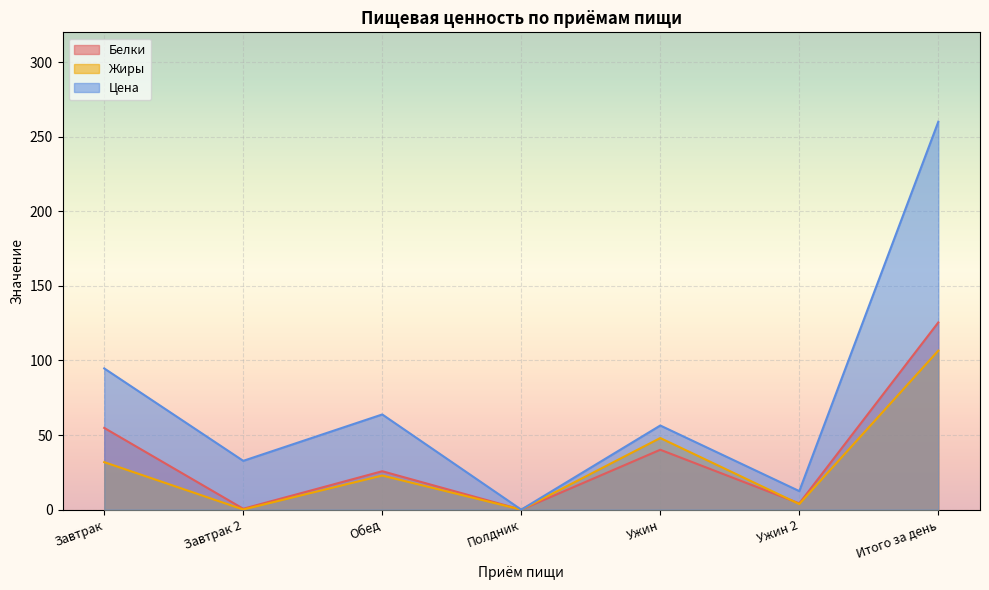

How many lines are shown in the chart?

3